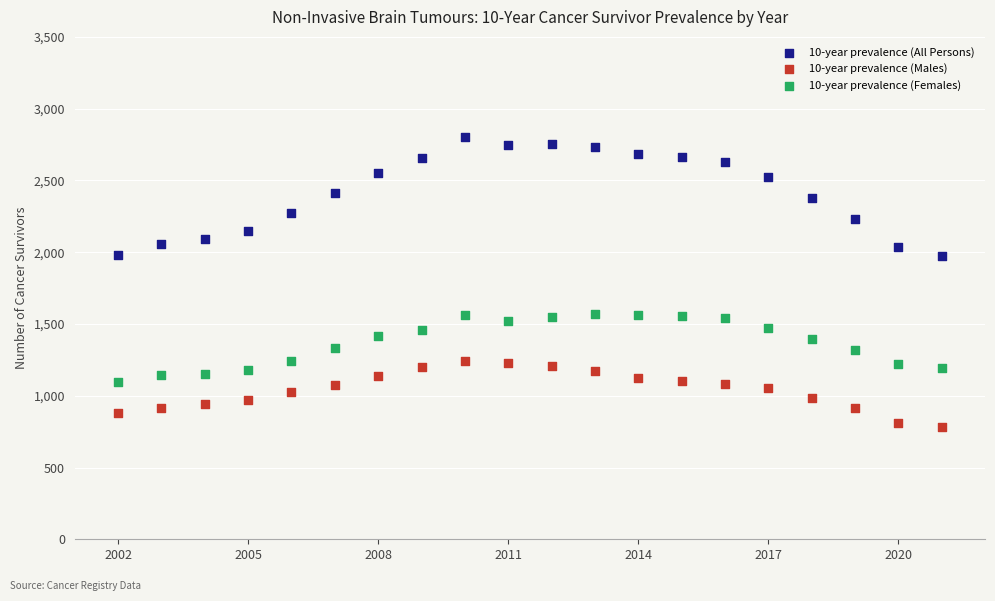

Across all data points, what is the range of X values (max minus min)?

19